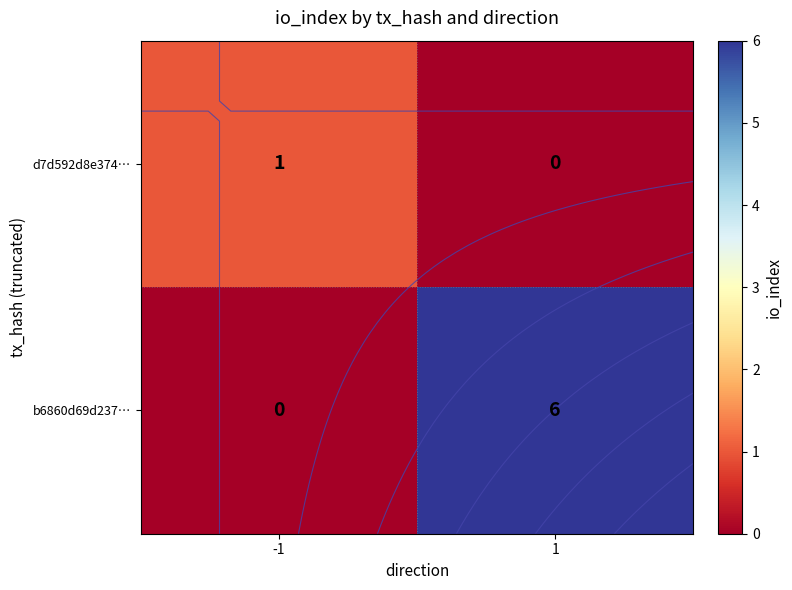

True or false: d7d592d8e374… has a value of 0 at 1.

True